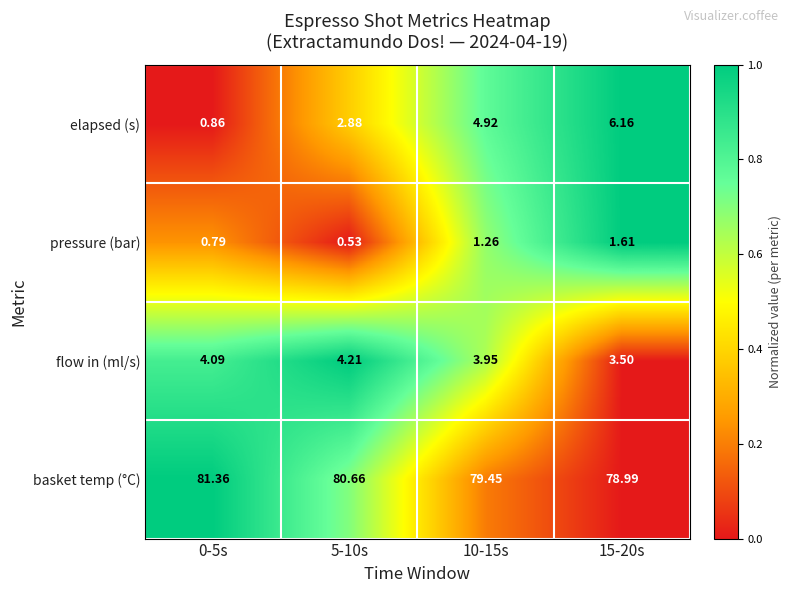

At which category is the sum across all series the highest?

15-20s